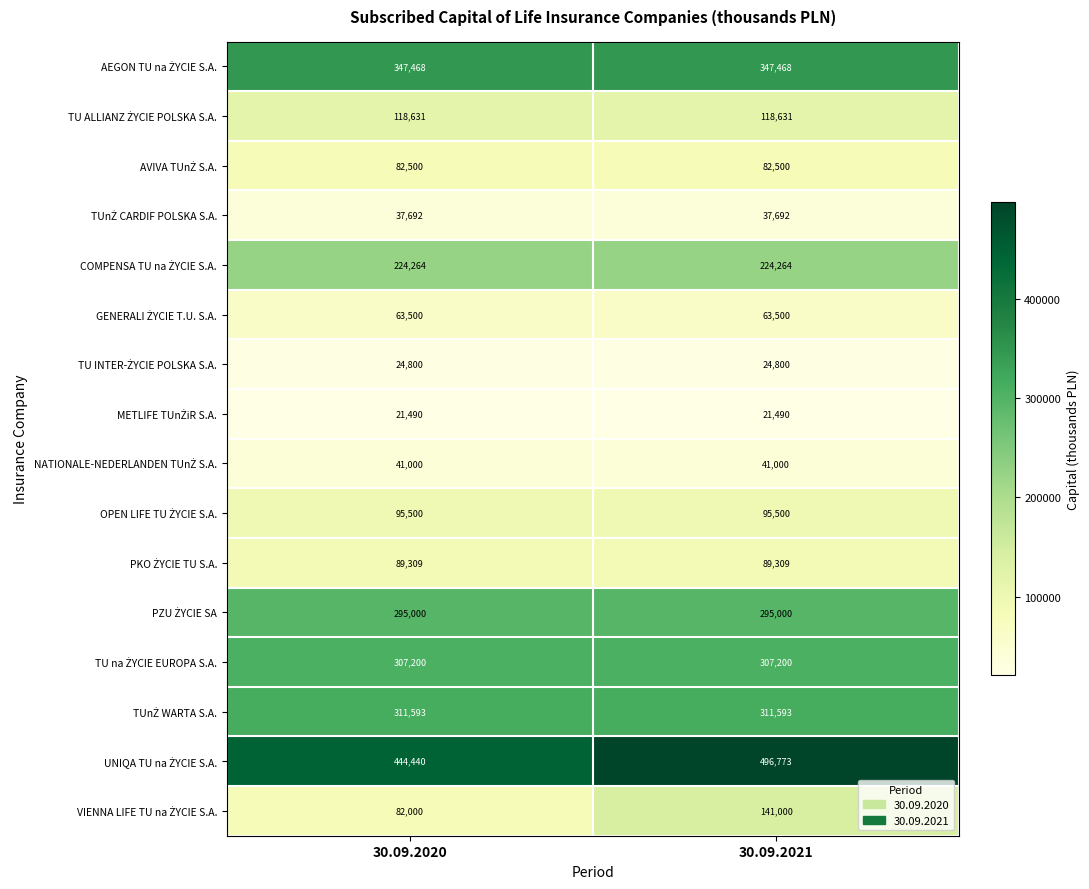

What is the spread (max minus min) of values at 30.09.2021?

475283